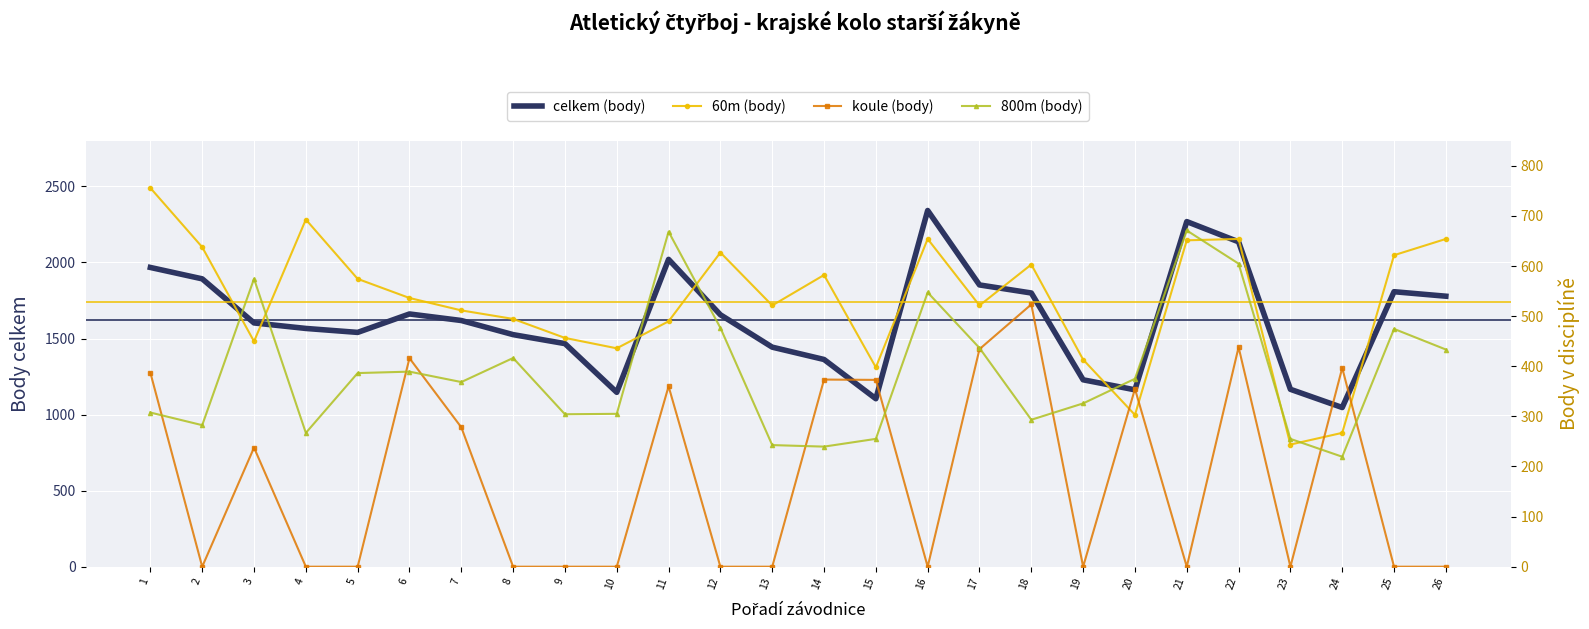

True or false: 60m (body) and celkem (body) intersect in this chart.

False